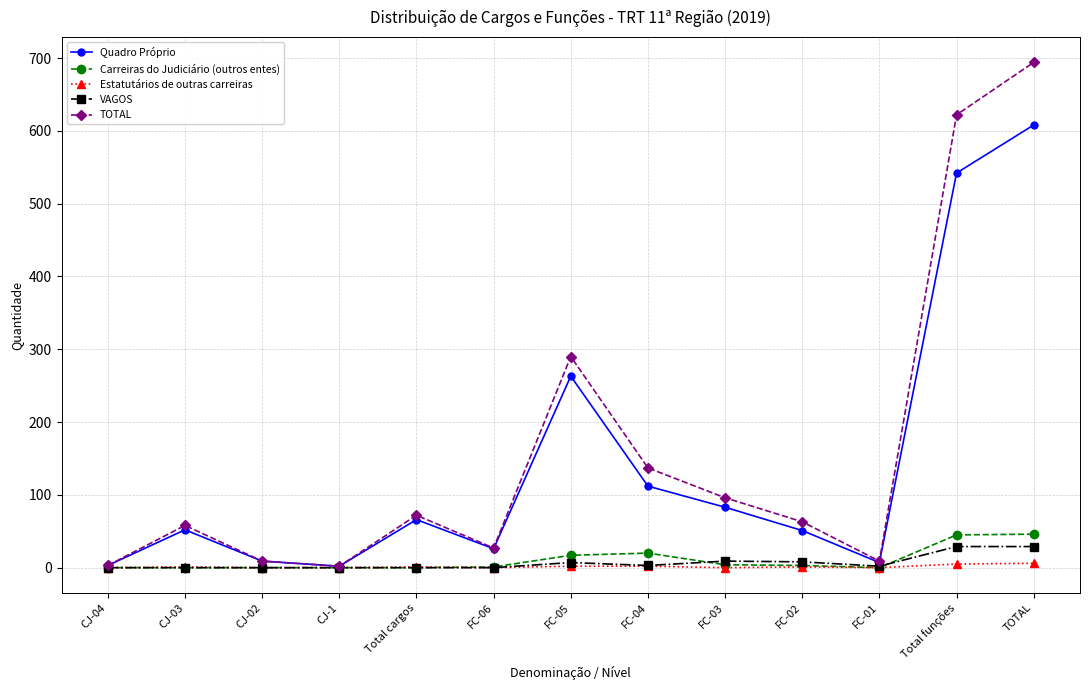

How many lines are shown in the chart?

5